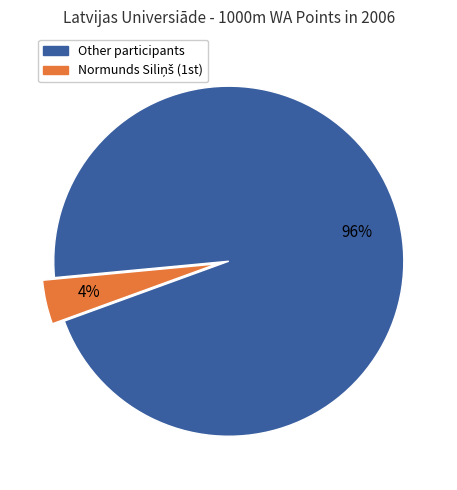

Is there any slice that represents more than half of the pie?

Yes